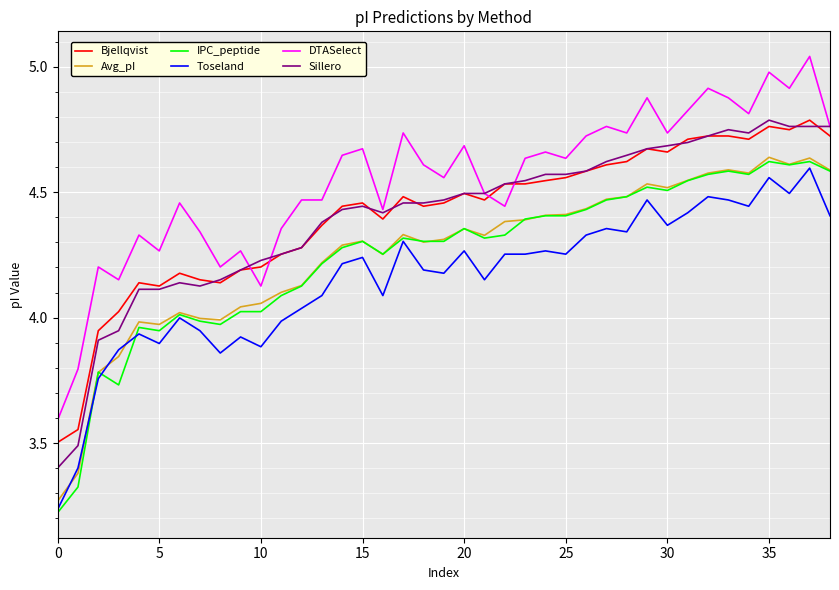

True or false: Sillero and Avg_pI cross at least once.

False